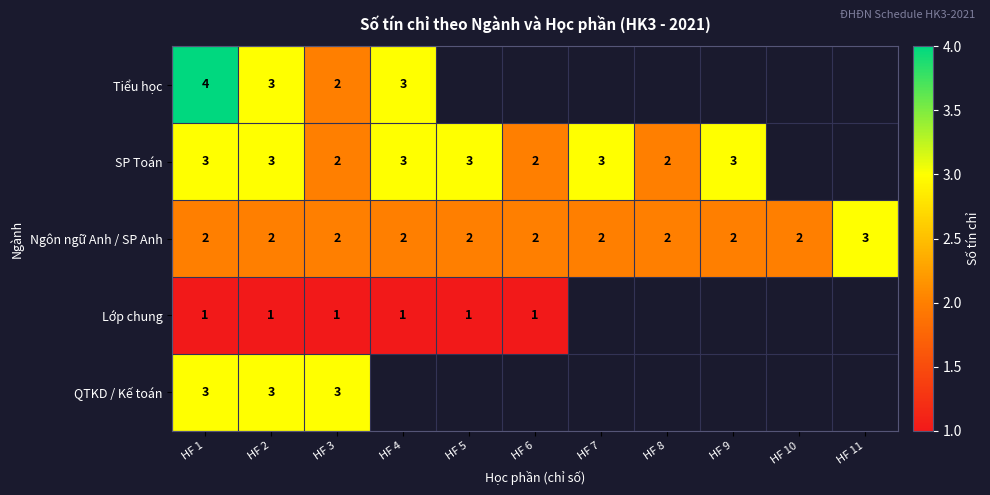

Is the value of Ngôn ngữ Anh / SP Anh at HF 7 greater than the value of Lớp chung at HF 3?

Yes